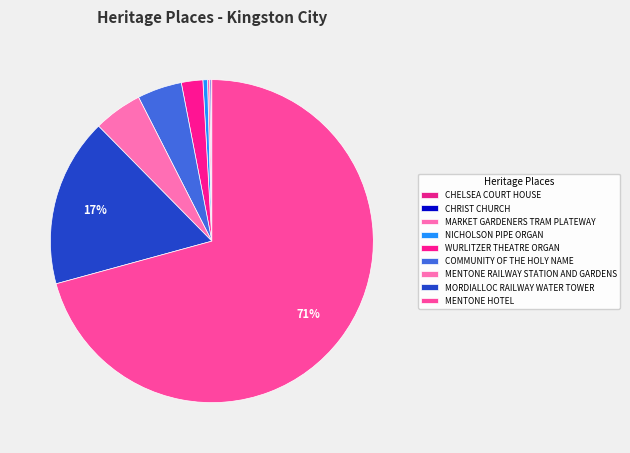

How many slices are in this pie chart?

9